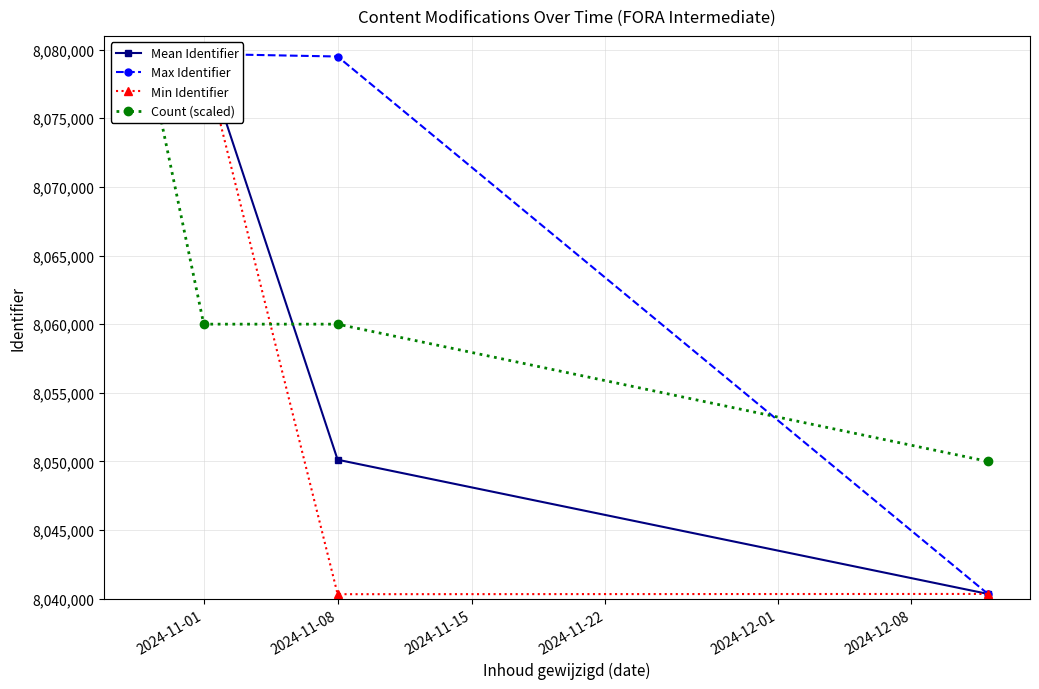

Rank the series by their maximum value, from lowest to highest.

Min Identifier, Mean Identifier, Max Identifier, Count (scaled)